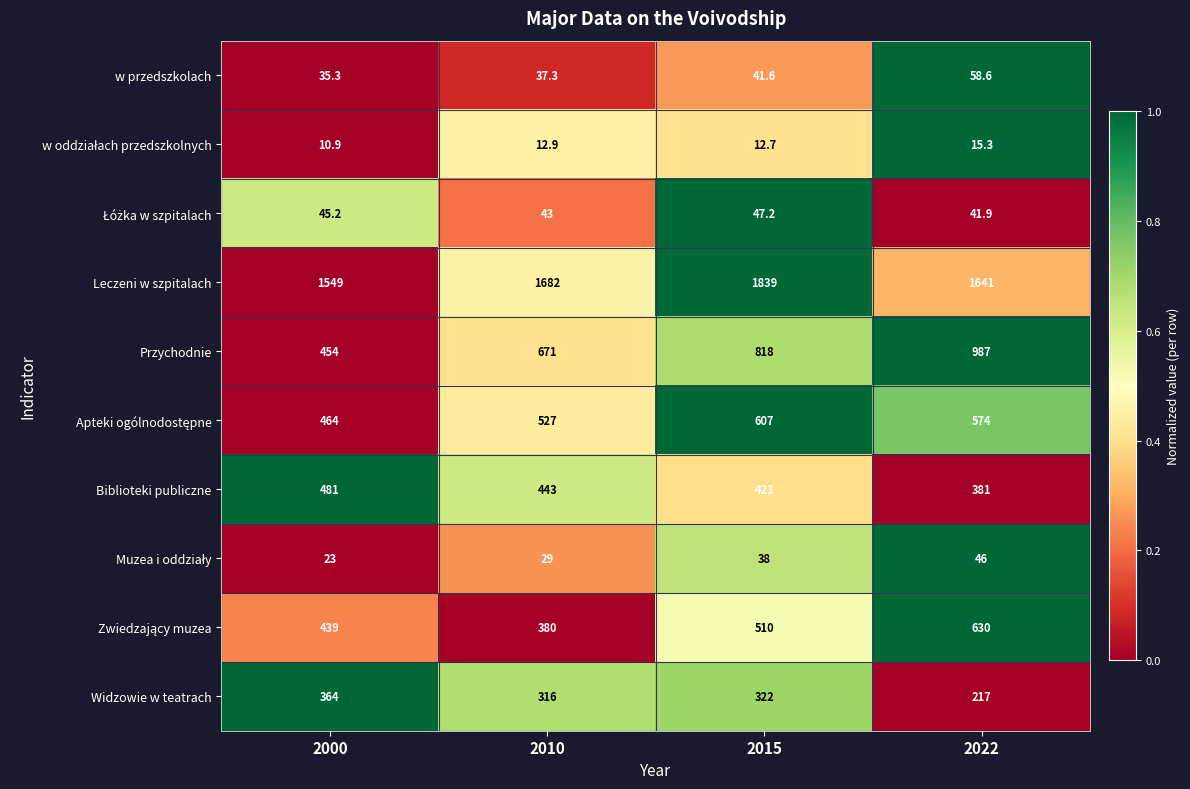

Which series has the largest range (max minus min)?

Przychodnie